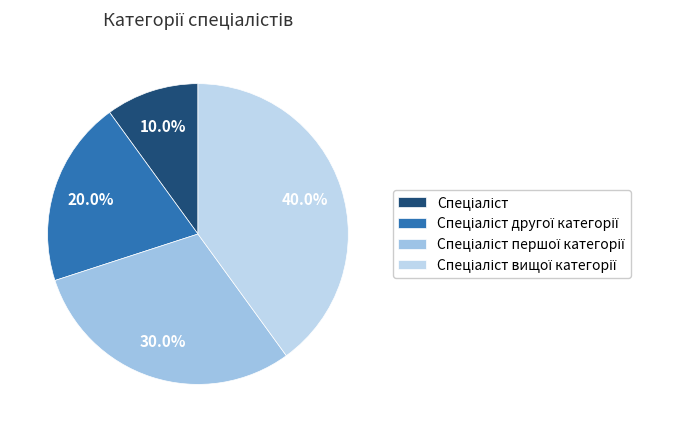

How many slices are in this pie chart?

4